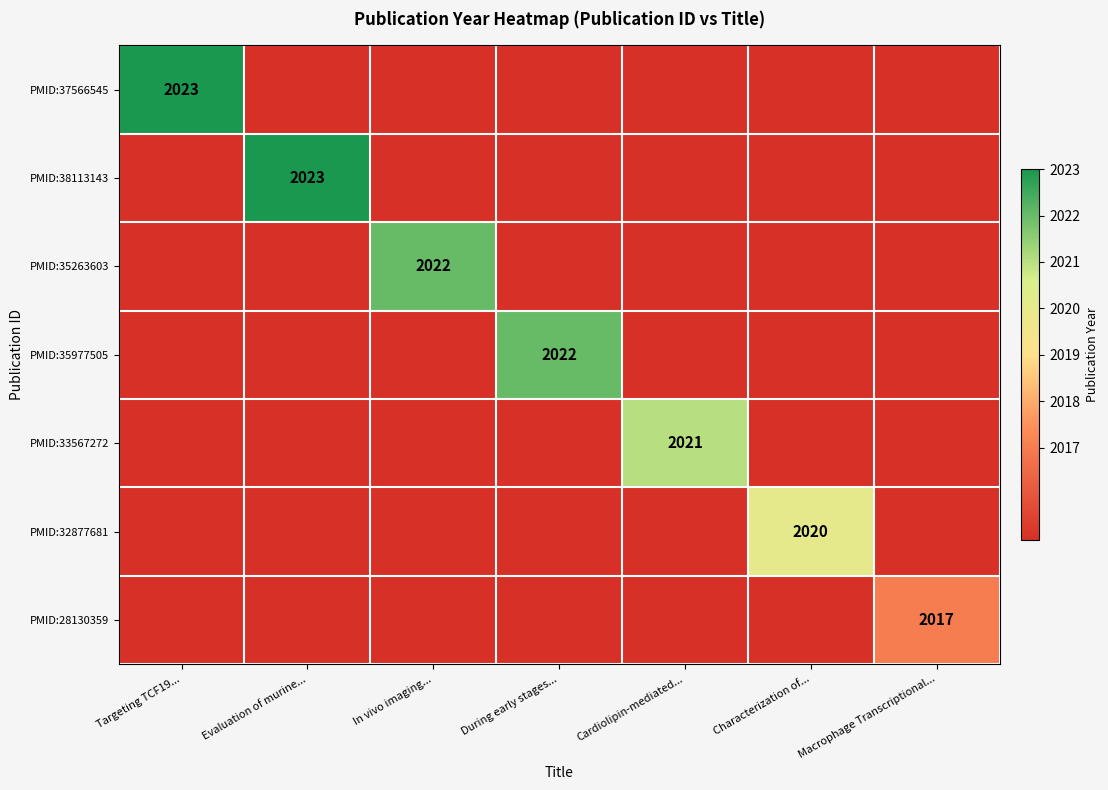

The value of PMID:32877681 at Characterization of... is 2020. True or false?

True